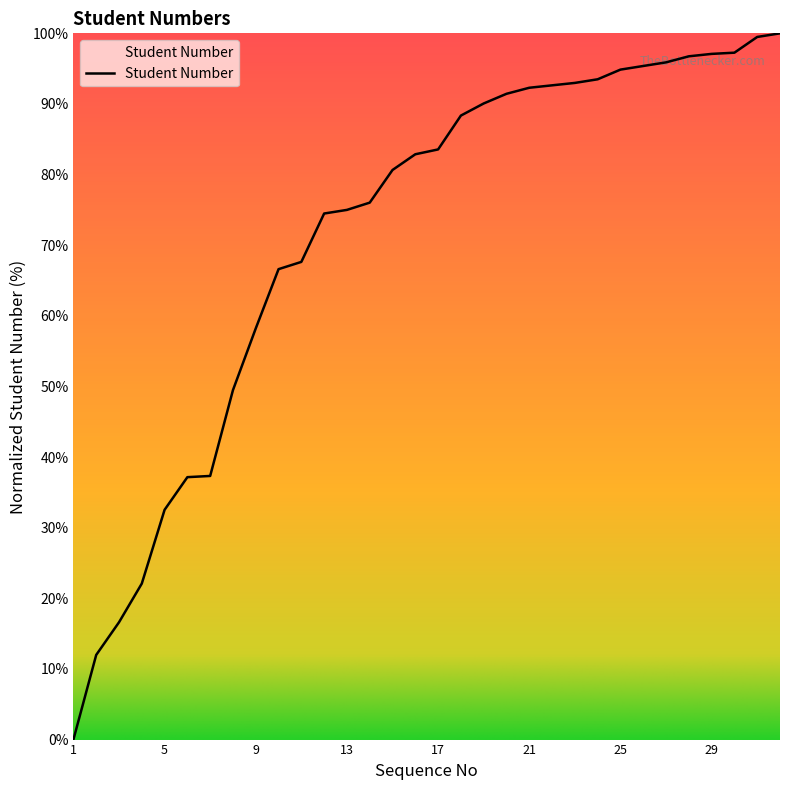

What is the maximum value shown in the chart?

100.0